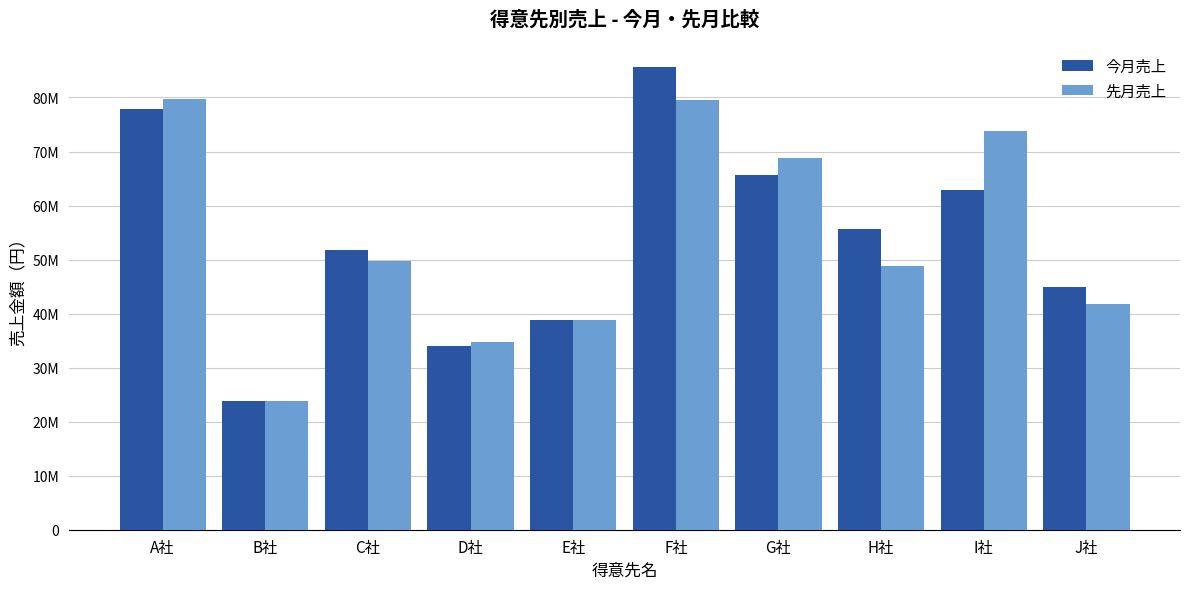

What is the sum of the 先月売上 values at E社 and C社?

88505442